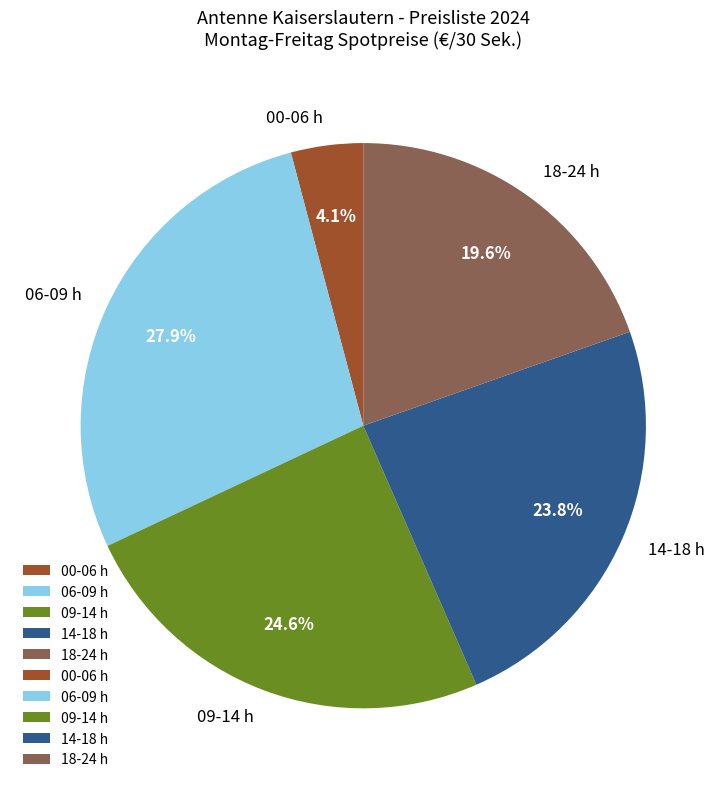

How many slices are in this pie chart?

5